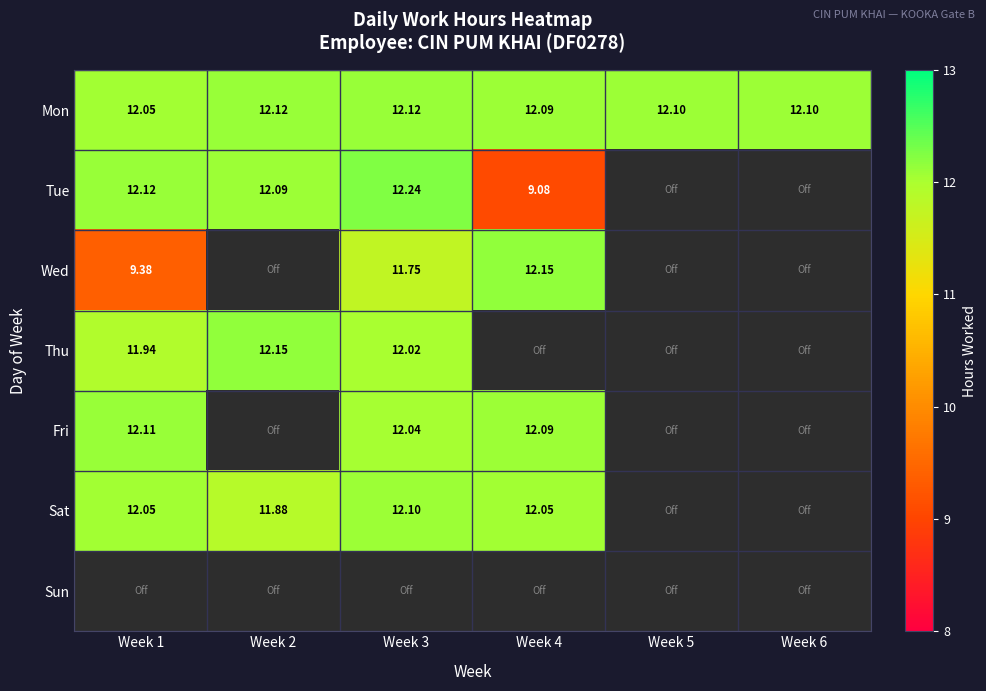

How many data points does each series have?

6